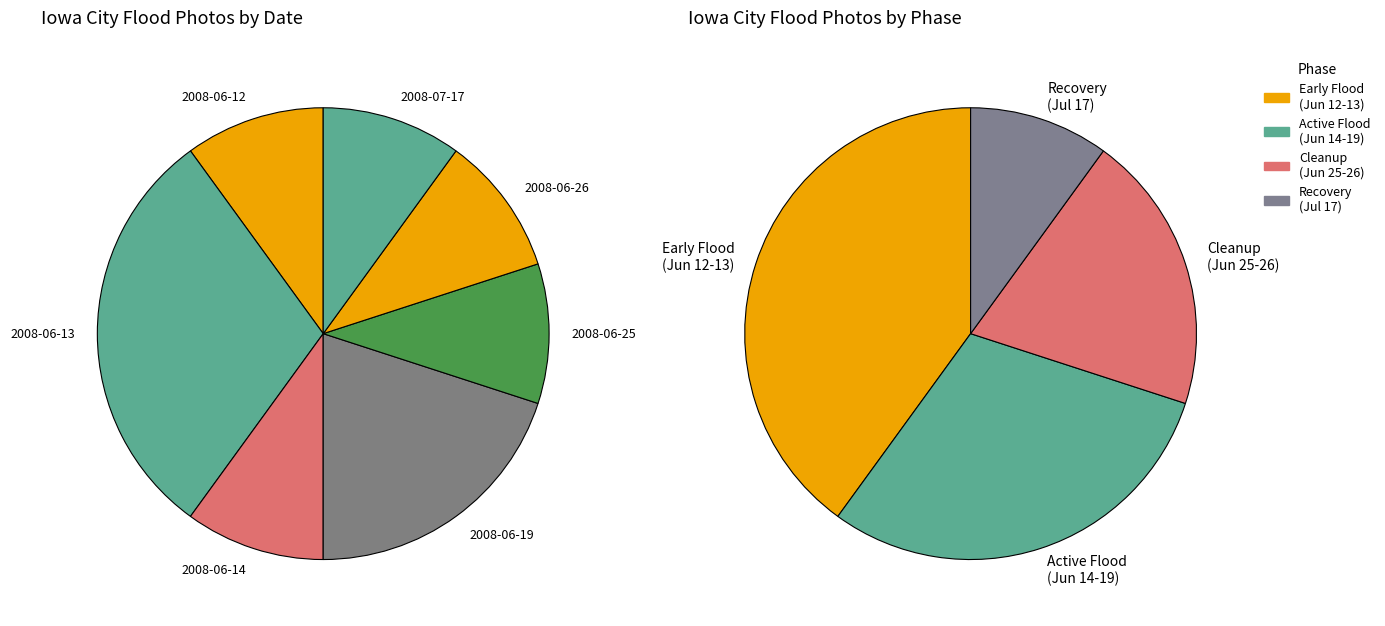

To the nearest percent, what is the average slice percentage?

14%